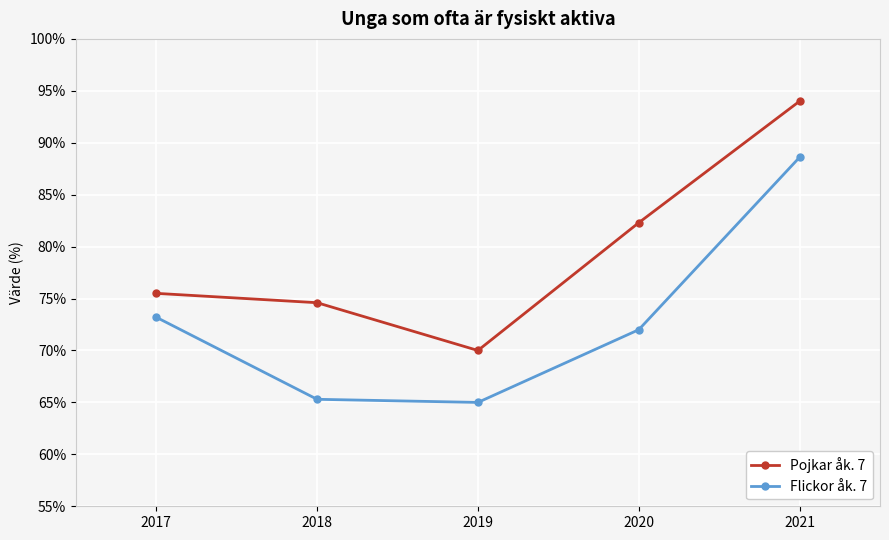

Is it true that Flickor åk. 7 equals 65.3 at 2018?

True